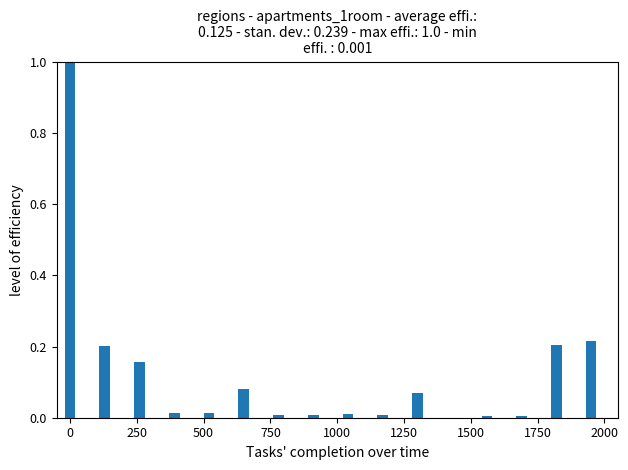

Are the bars horizontal?

No